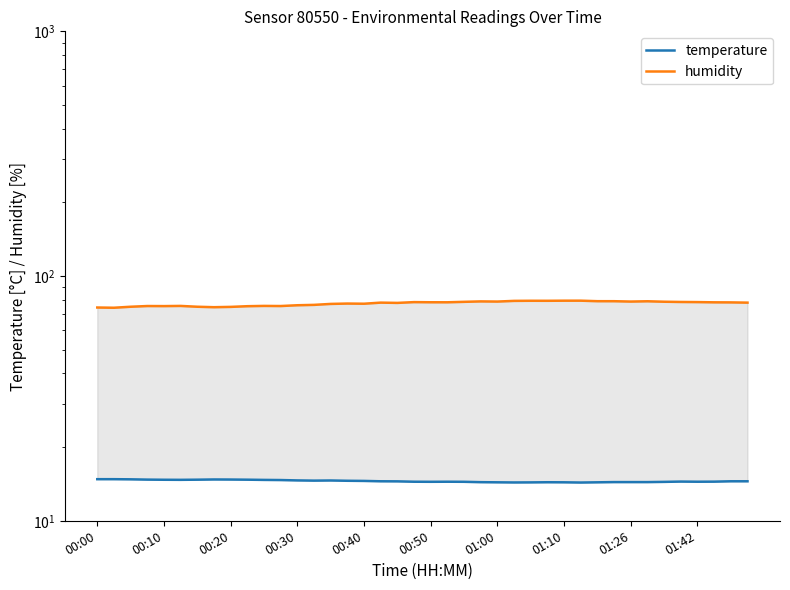

Count the number of categories in the chart.

40